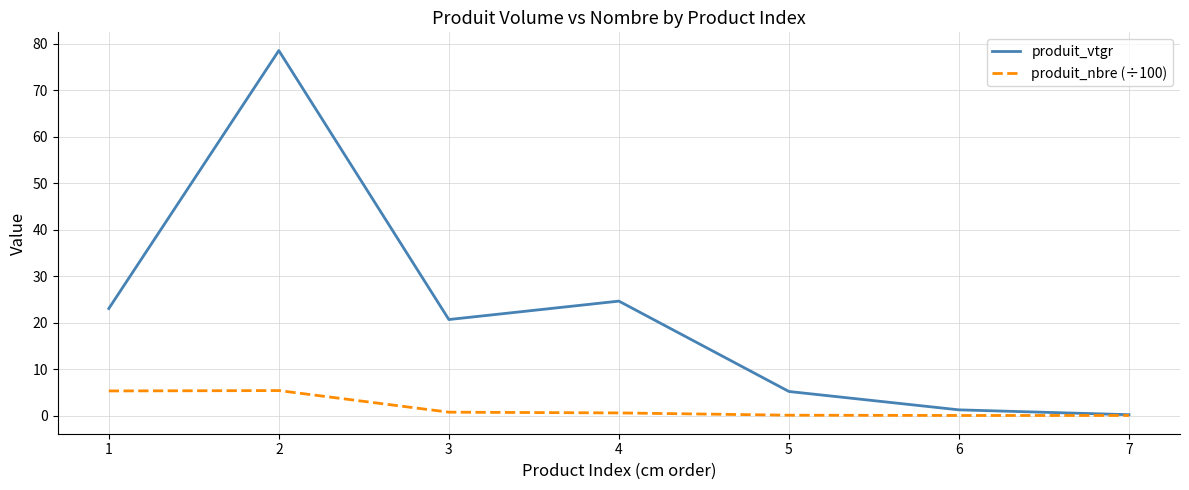

Does the chart have visible grid lines?

Yes